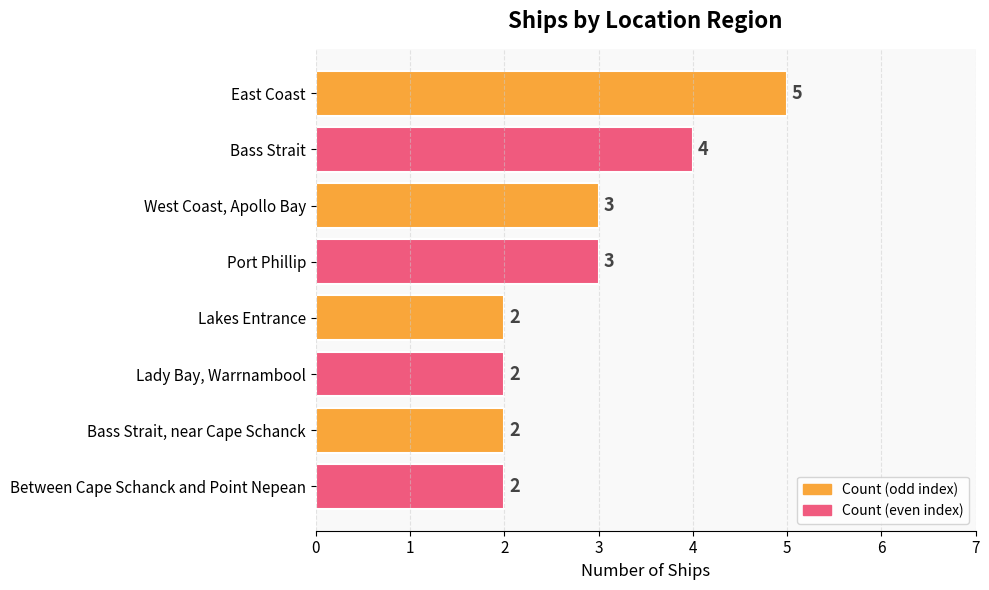

Reading top to bottom, transcribe all the data shown in this chart.

East Coast=5	Bass Strait=4	West Coast, Apollo Bay=3	Port Phillip=3	Lakes Entrance=2	Lady Bay, Warrnambool=2	Bass Strait, near Cape Schanck=2	Between Cape Schanck and Point Nepean=2